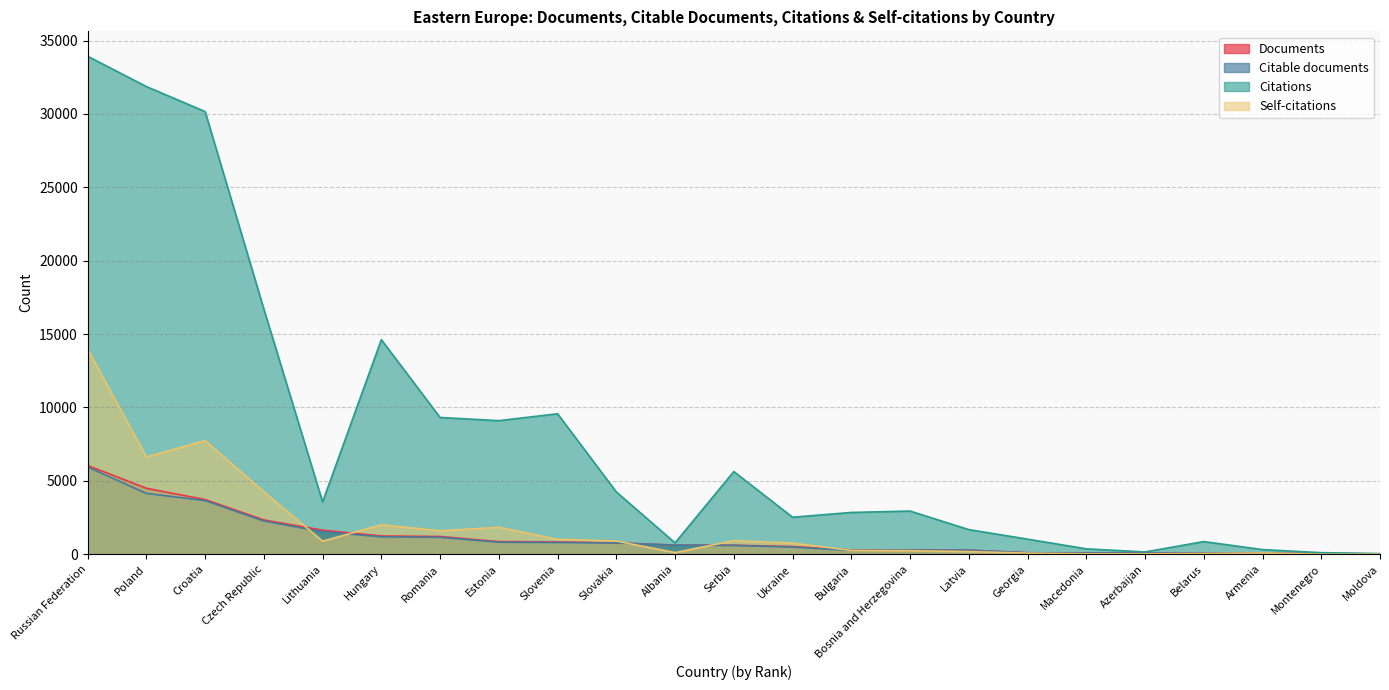

Is it true that Self-citations equals 135 at Georgia?

False